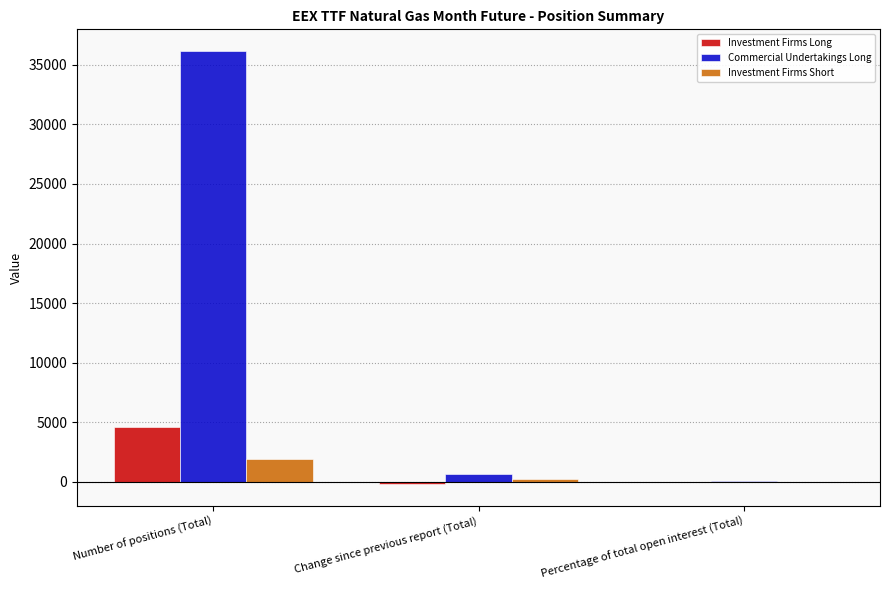

How many data points does each series have?

3